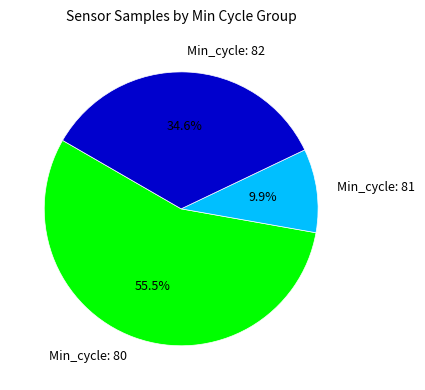

How many segments does this pie chart have?

3